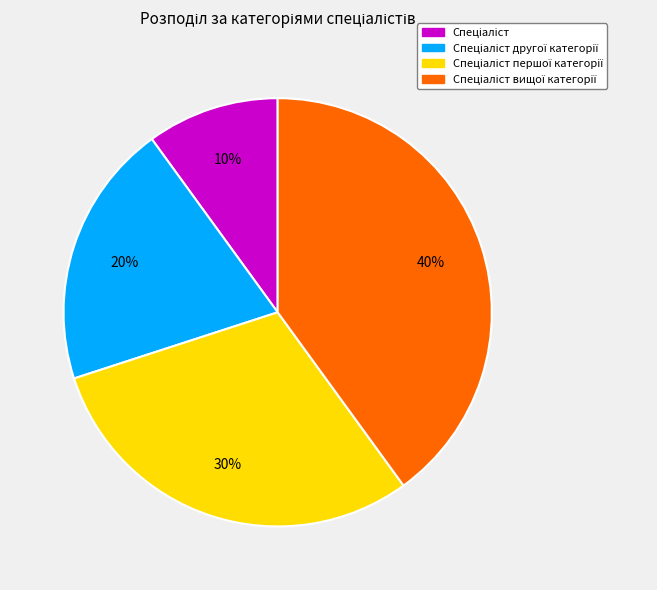

Does any single category account for the majority?

No